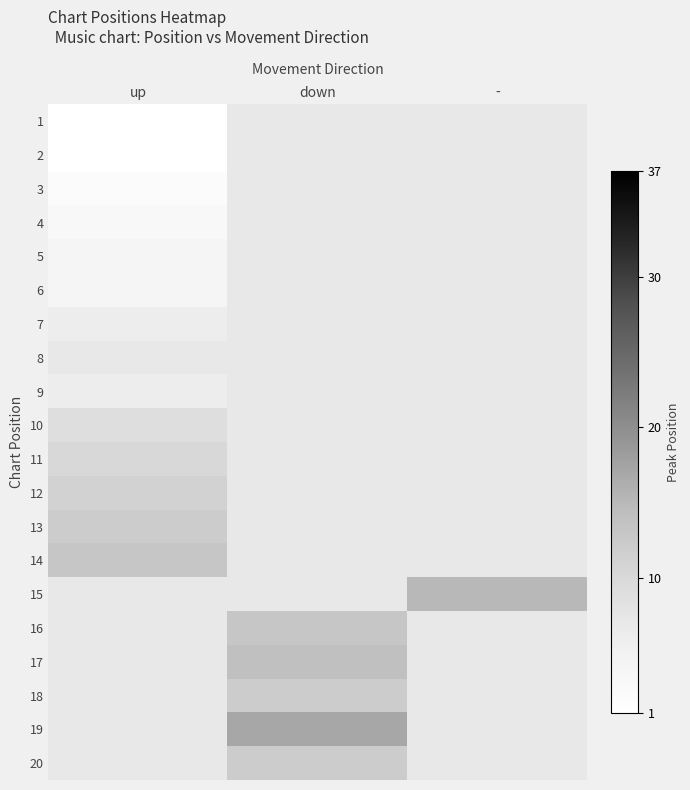

At which category does the chart reach its peak across all series?

down